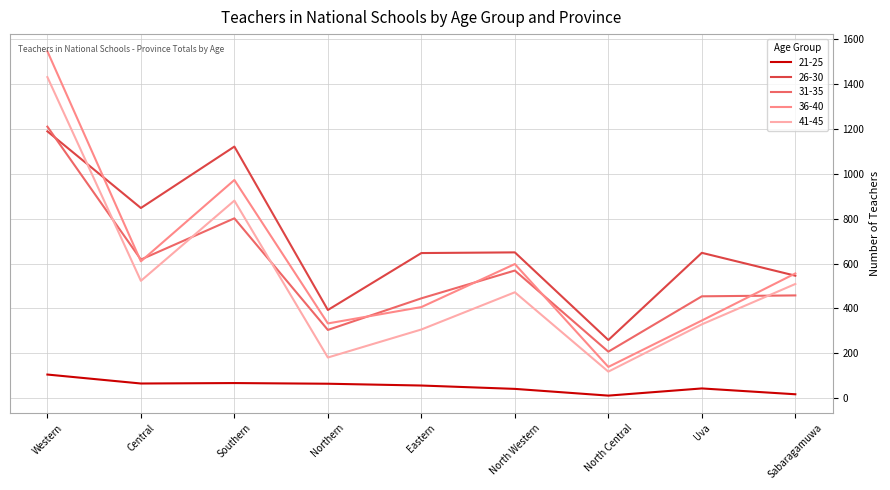

What is the sum of all 21-25 values?

469